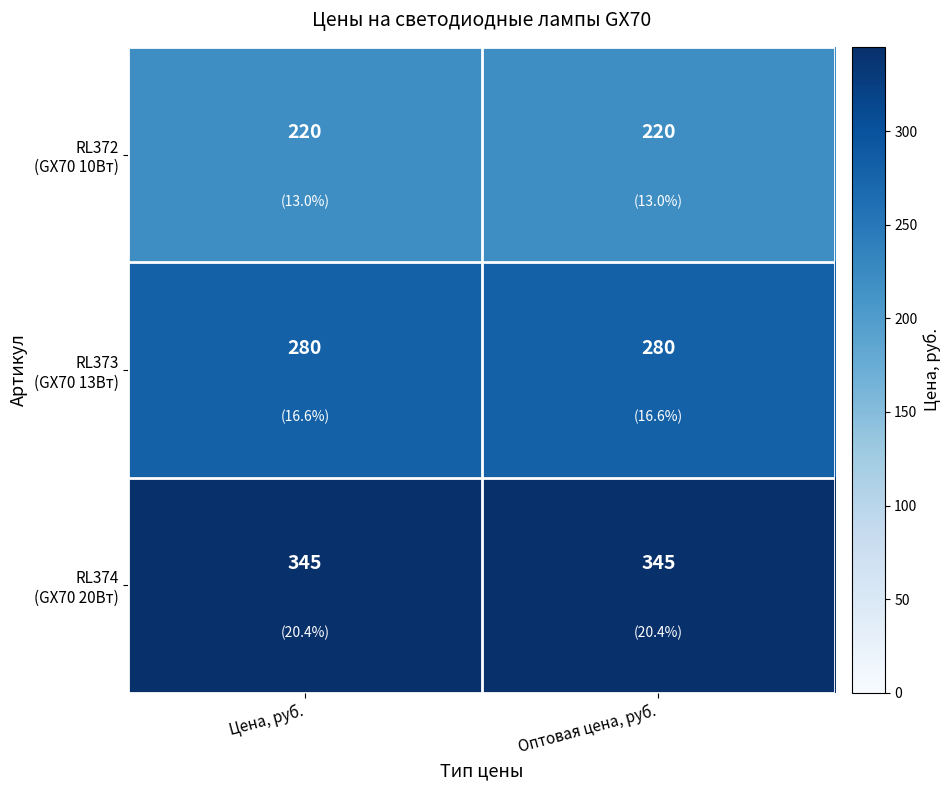

What is the spread (max minus min) of values at Оптовая цена, руб.?

125